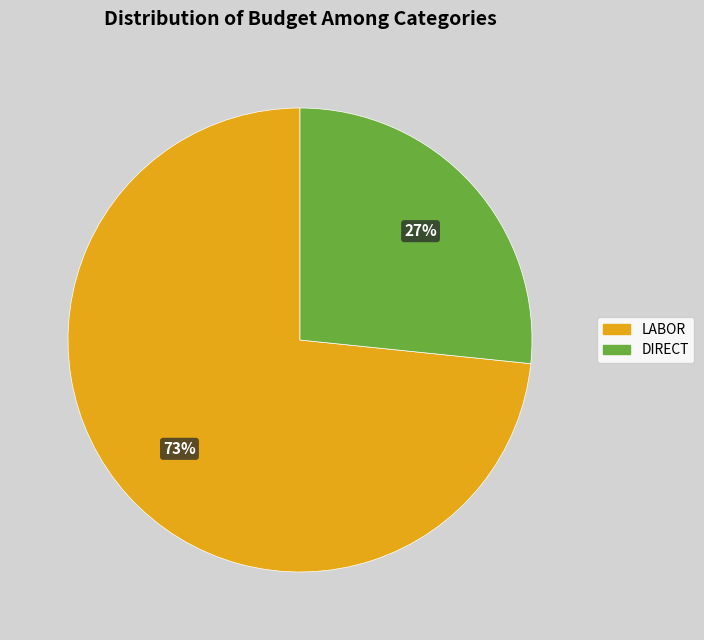

Combined, do LABOR and DIRECT account for over 50%?

Yes